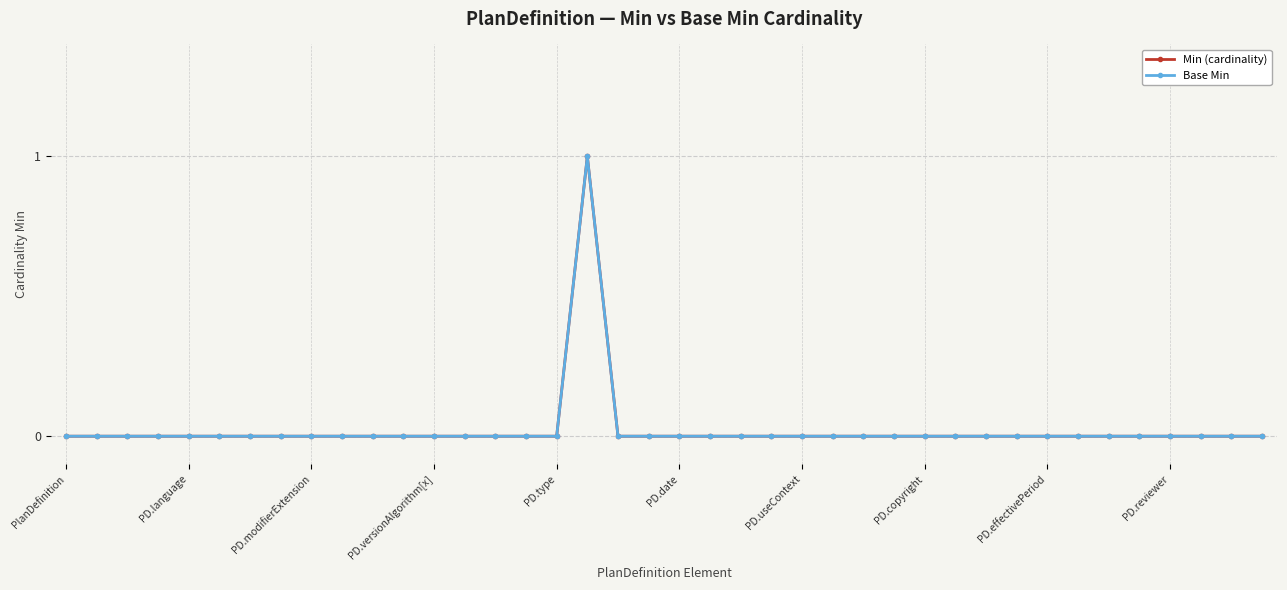

Is this an area chart (filled region under the line)?

No